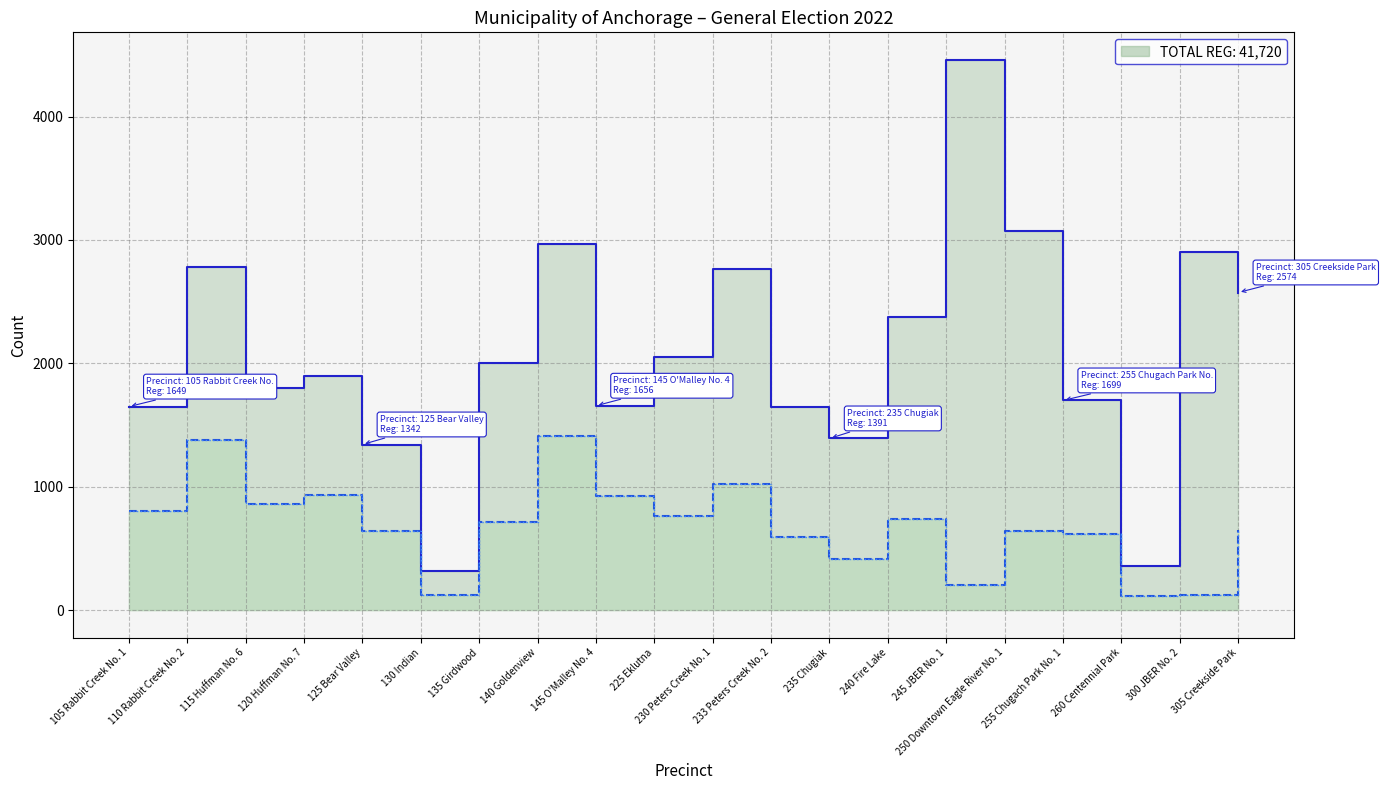

What is the average value of the Cards Cast series?

683